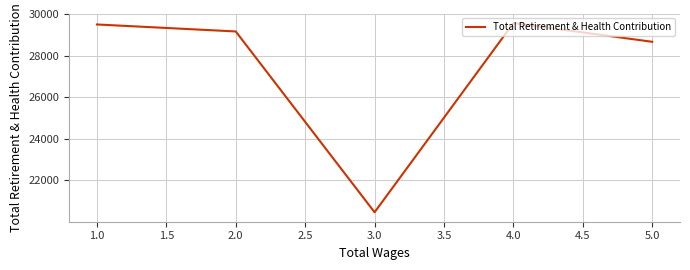

How many interior local valleys (lower than both neighbors) does the data have?

1